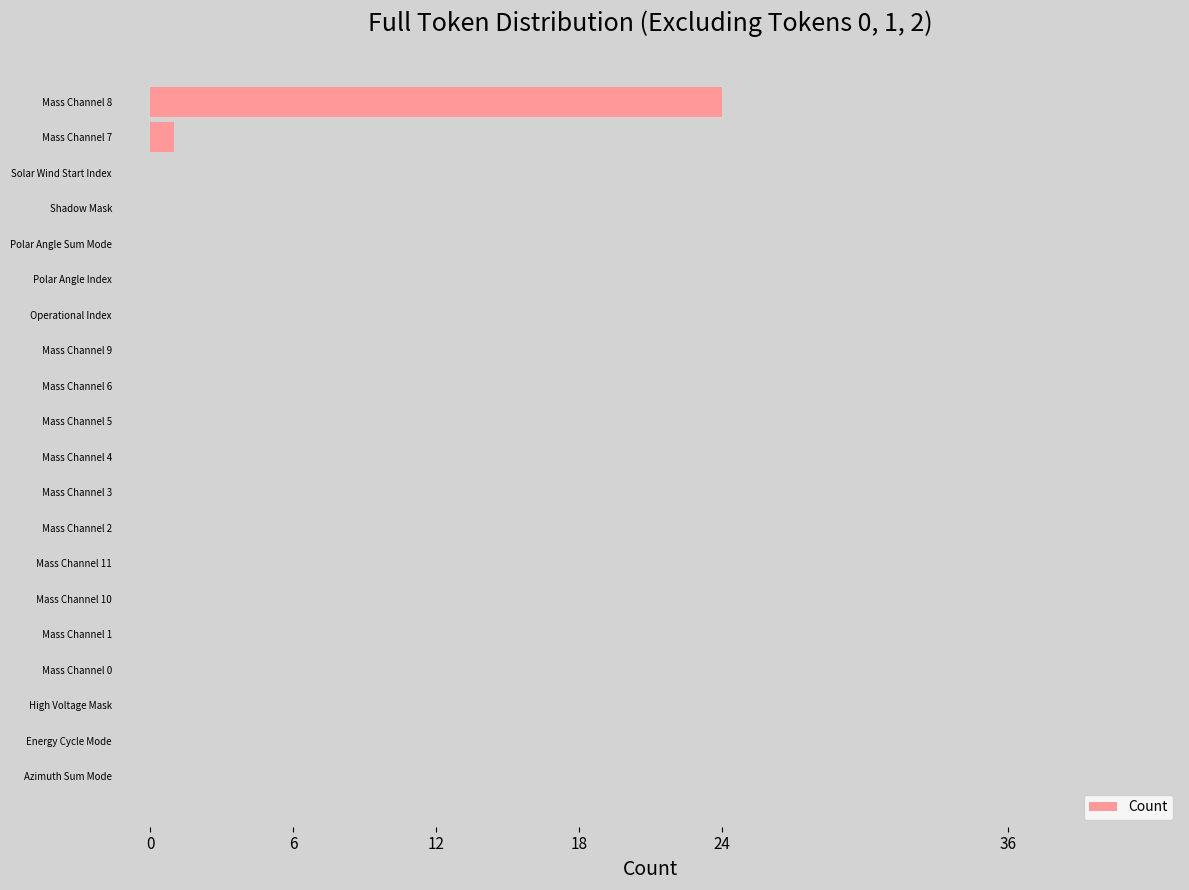

Count the number of categories in the chart.

20